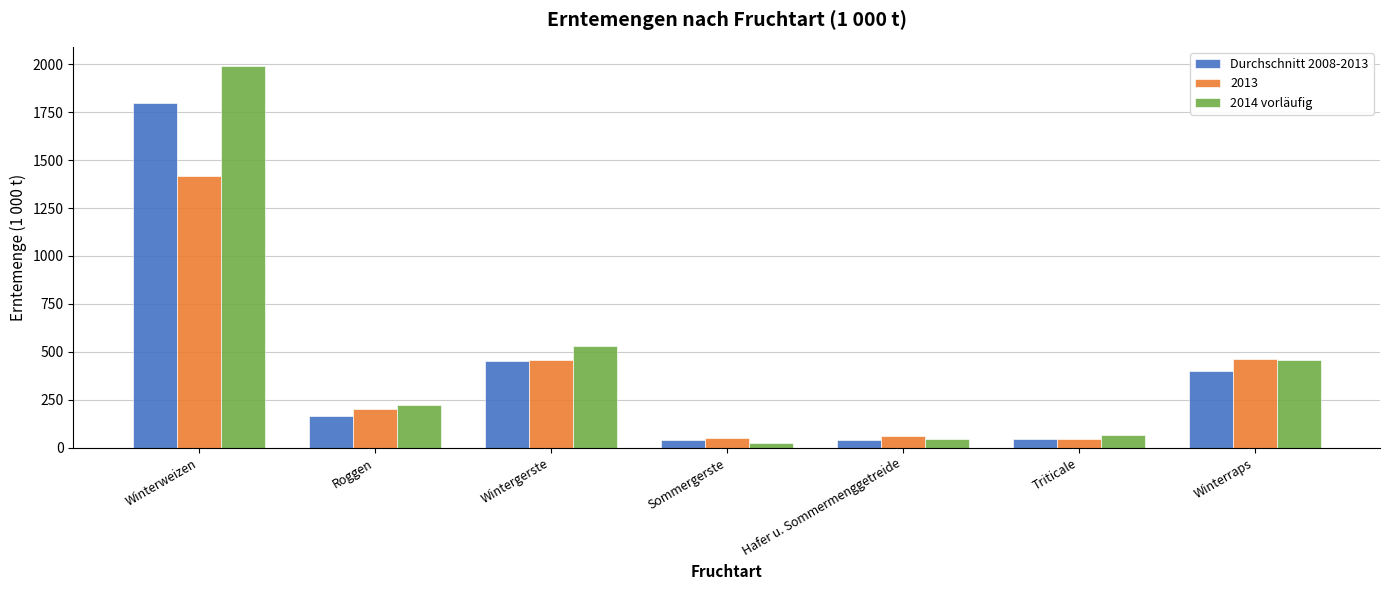

Rank the series by their average value, from highest to lowest.

2014 vorläufig, Durchschnitt 2008-2013, 2013